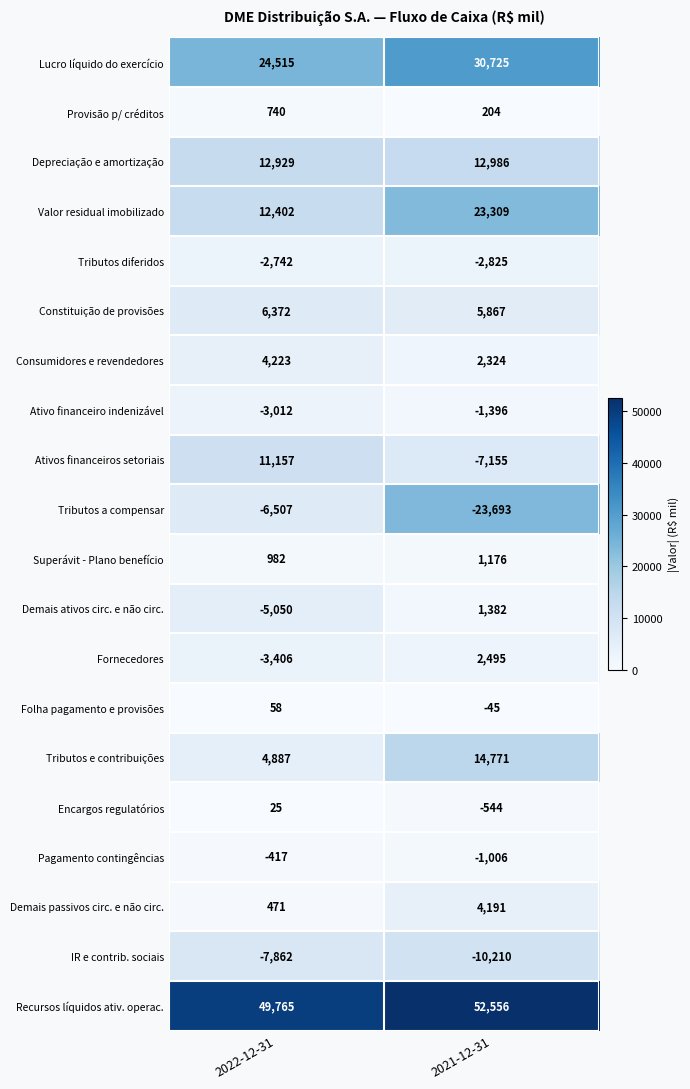

True or false: Tributos diferidos has a value of -2825 at 2021-12-31.

True